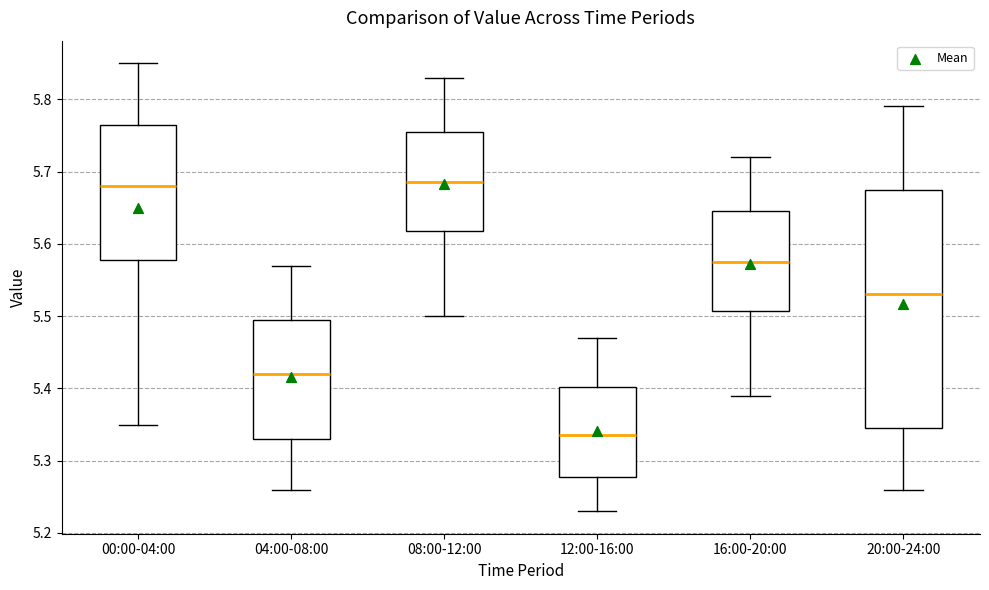

Comparing the boxes themselves (not the whiskers), which one is the tallest?

20:00-24:00